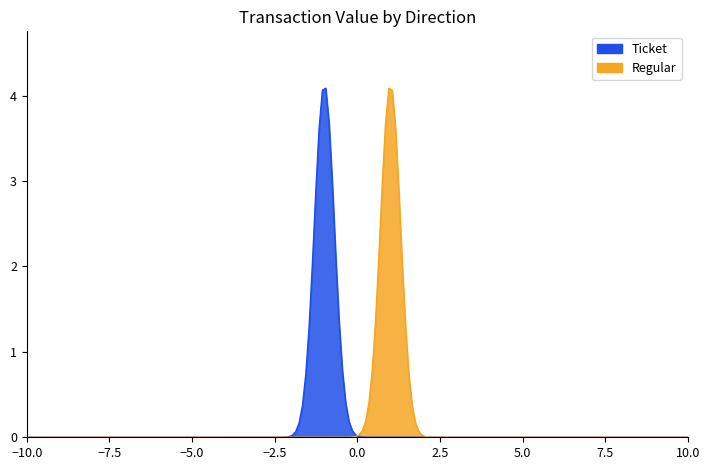

How many categories are shown in the chart?

20